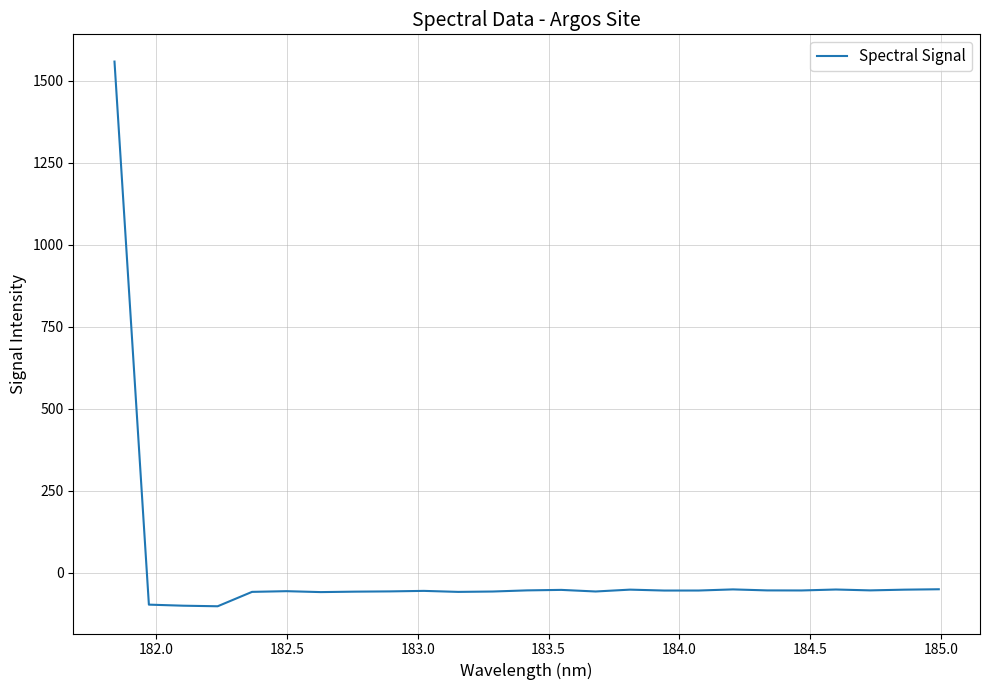

What is the difference between the maximum and minimum values?

1661.1